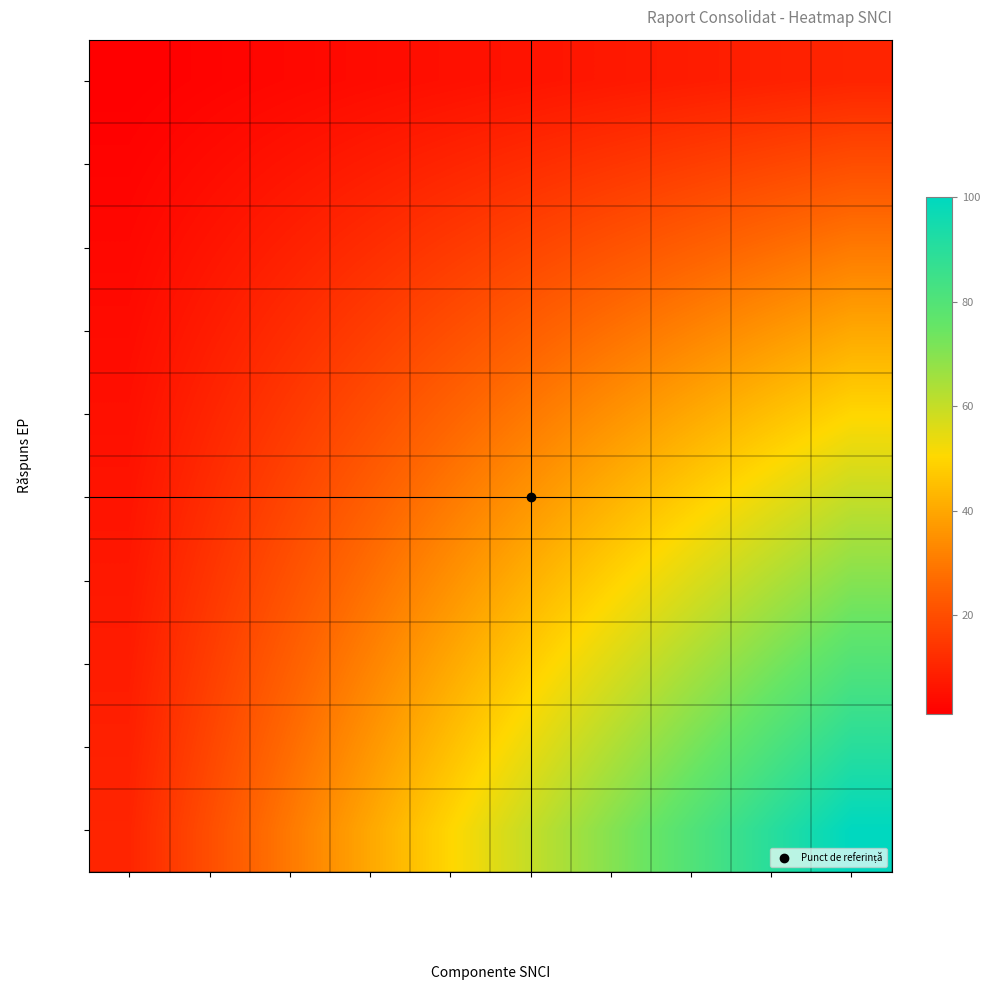

What is the greatest value displayed?

100